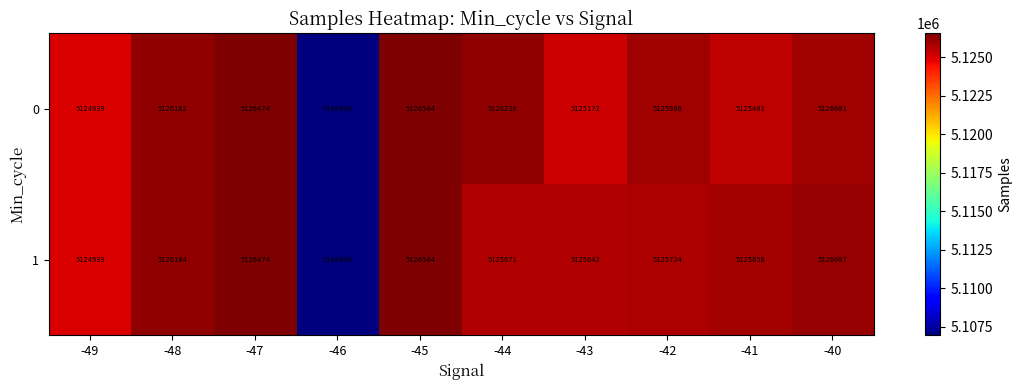

What is the sum of the 0 values at -41 and -47?

10251875